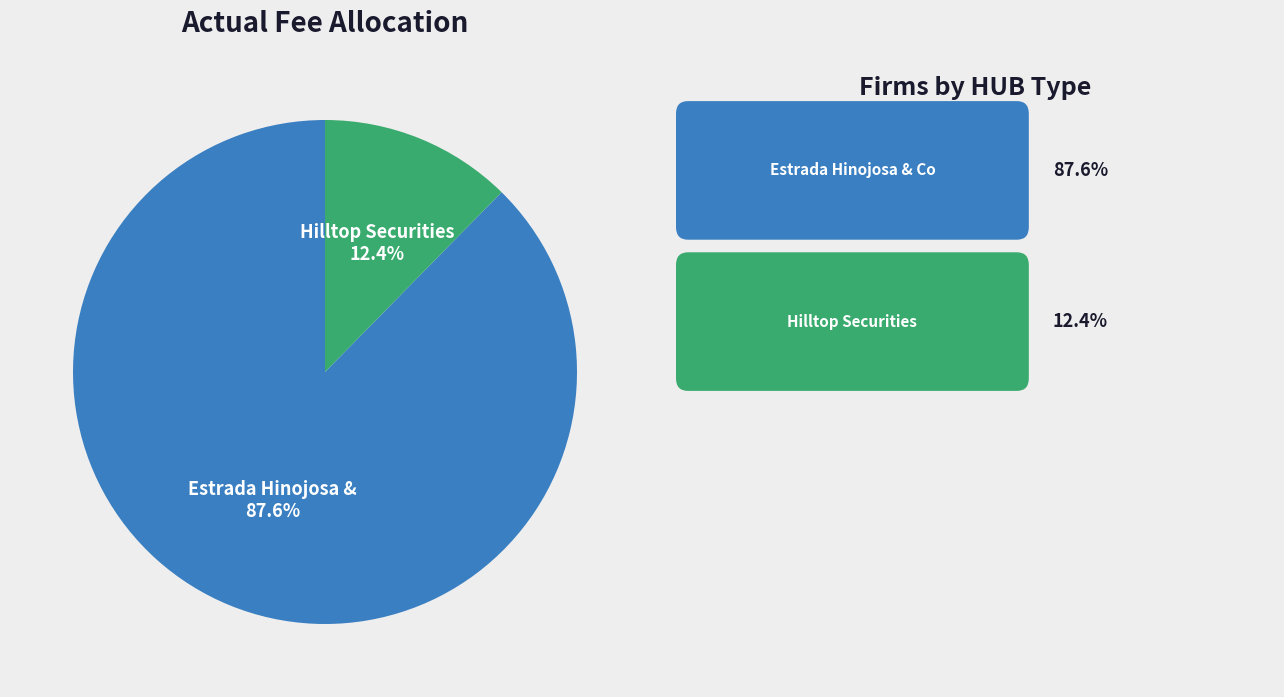

Is there a majority slice in this chart?

Yes